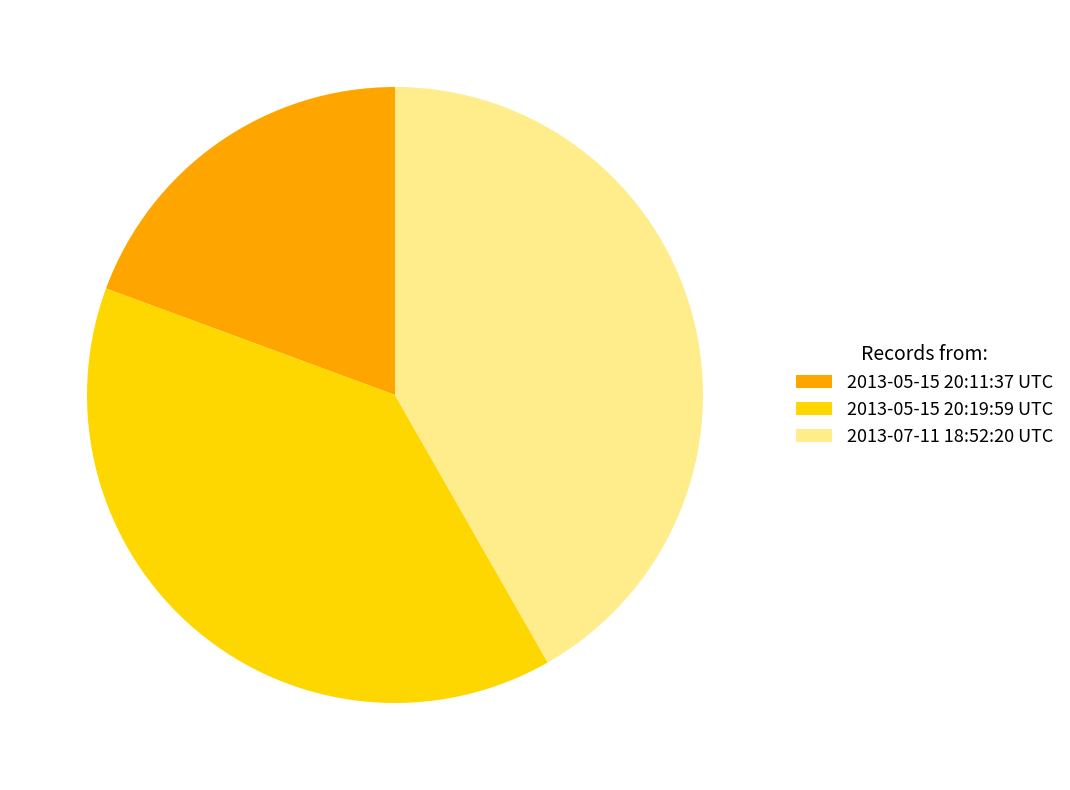

Do 2013-05-15 20:19:59 UTC and 2013-05-15 20:11:37 UTC together represent more than half of the pie?

Yes